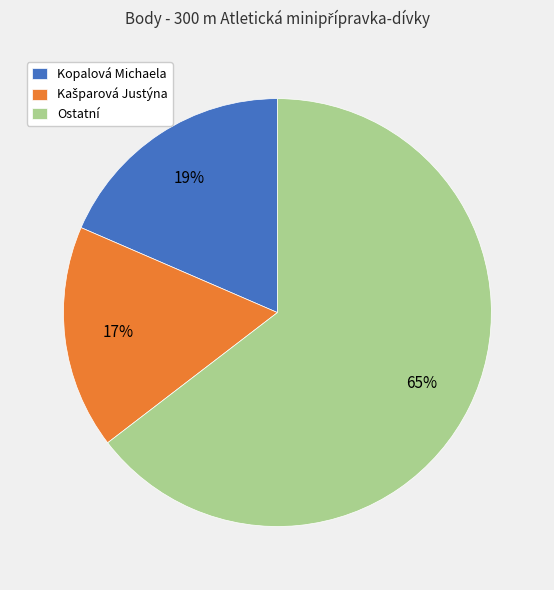

What is the largest slice in the pie chart?

Ostatní